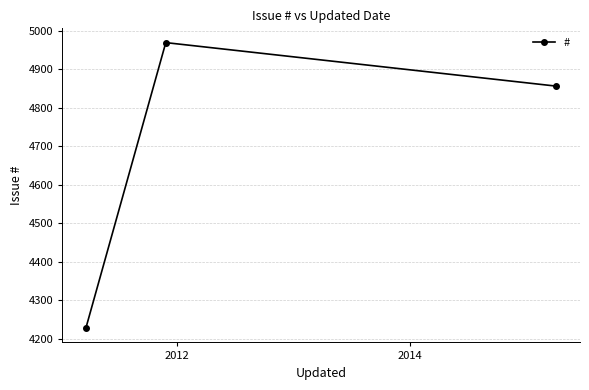

What is the average value?

4684